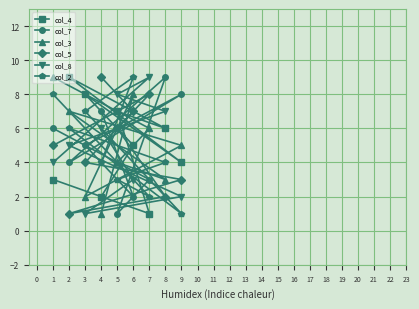

Is it true that col_4 equals 5 at 6?

True